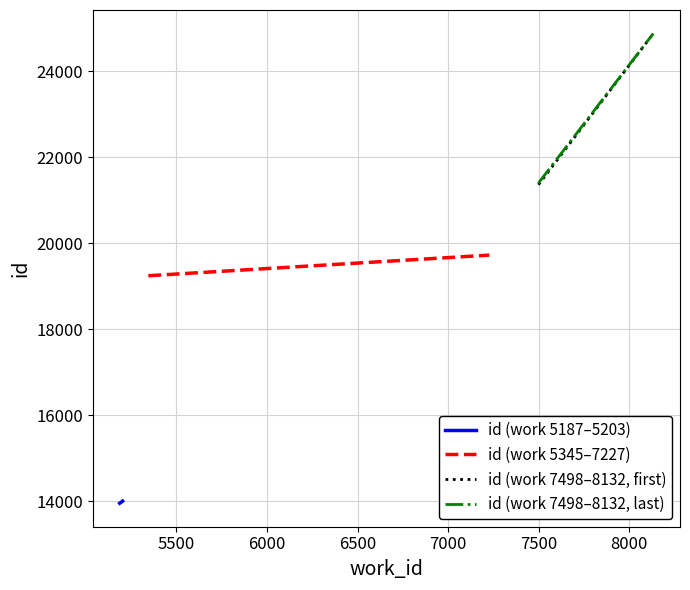

Does the chart display data point markers on the line(s)?

No